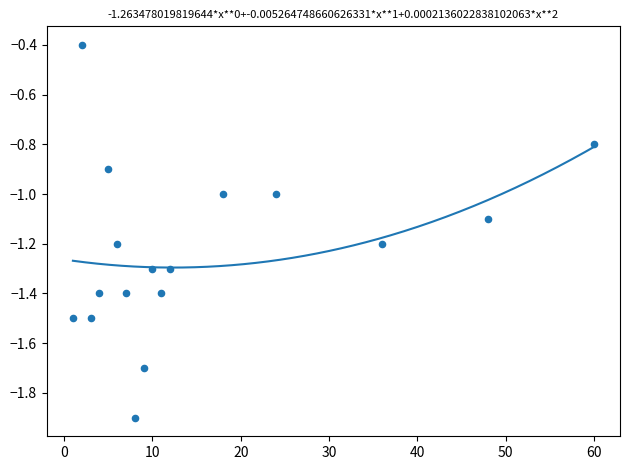

What is the range of Y values (max minus min)?

1.5